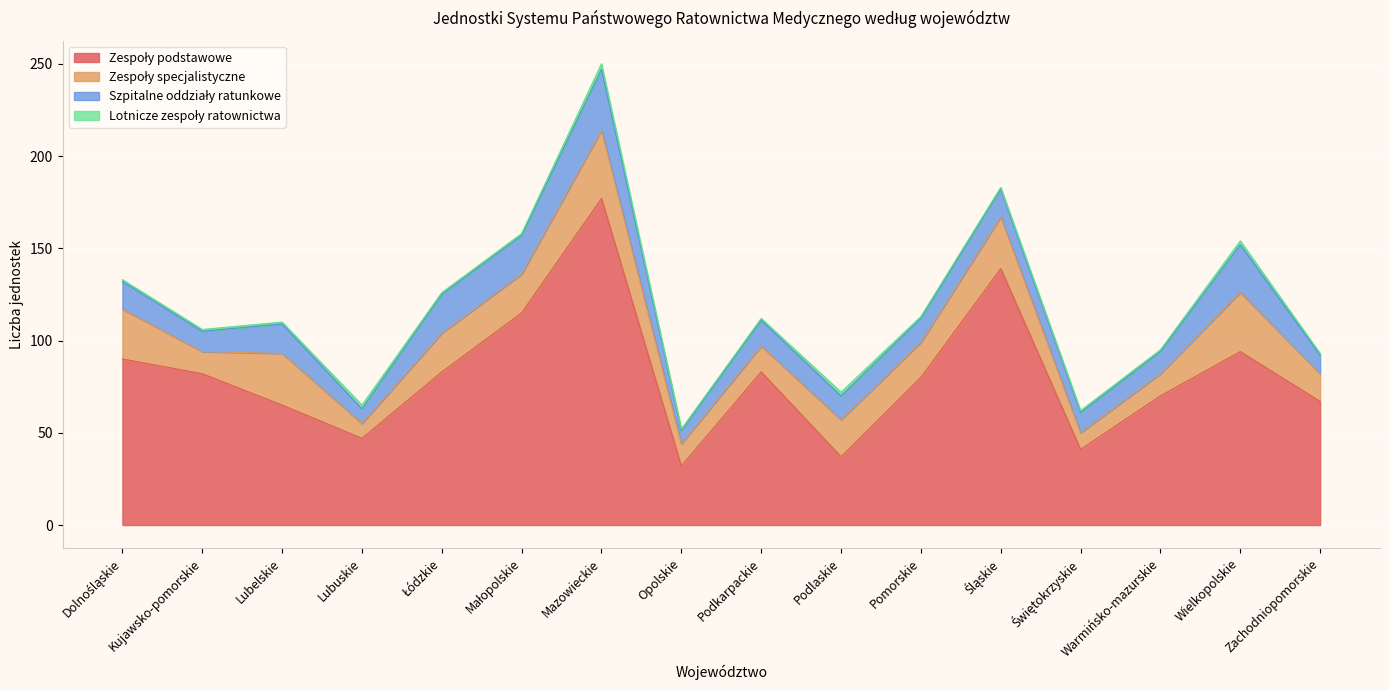

How many lines are shown in the chart?

4